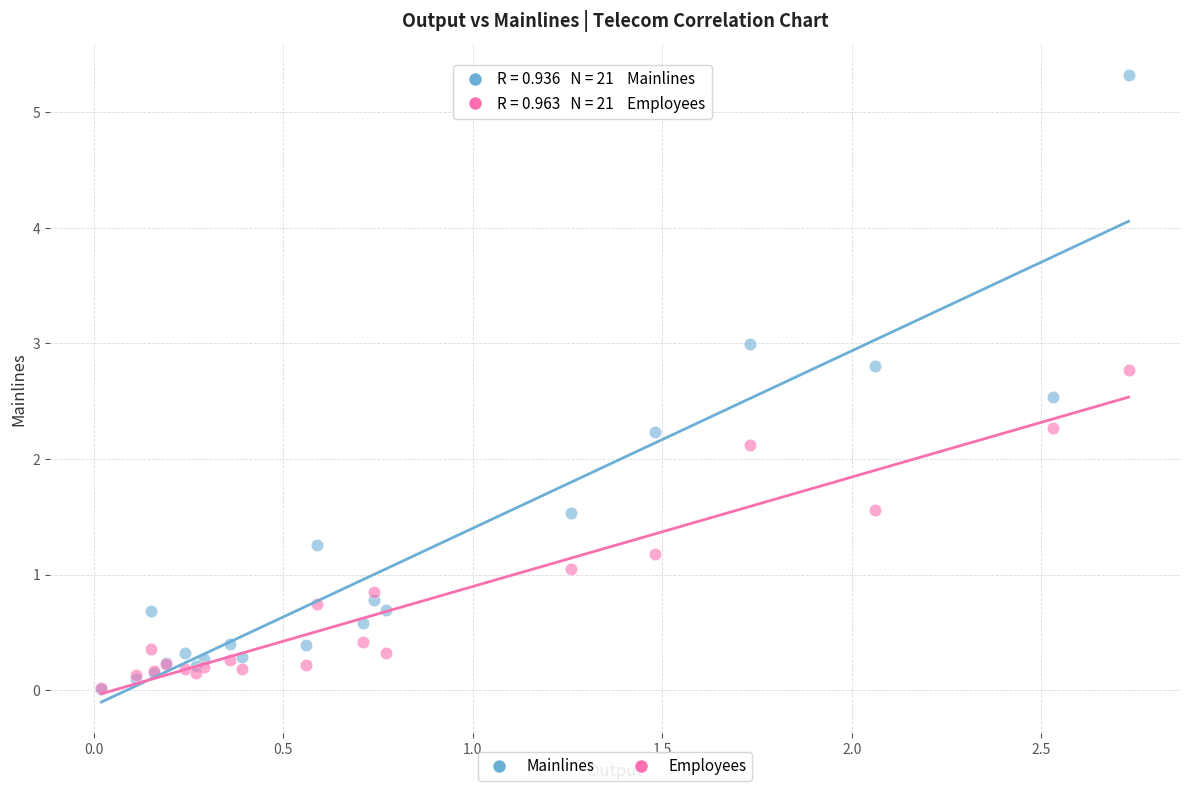

In the Mainlines series, what Y value is closest to 2?

2.2